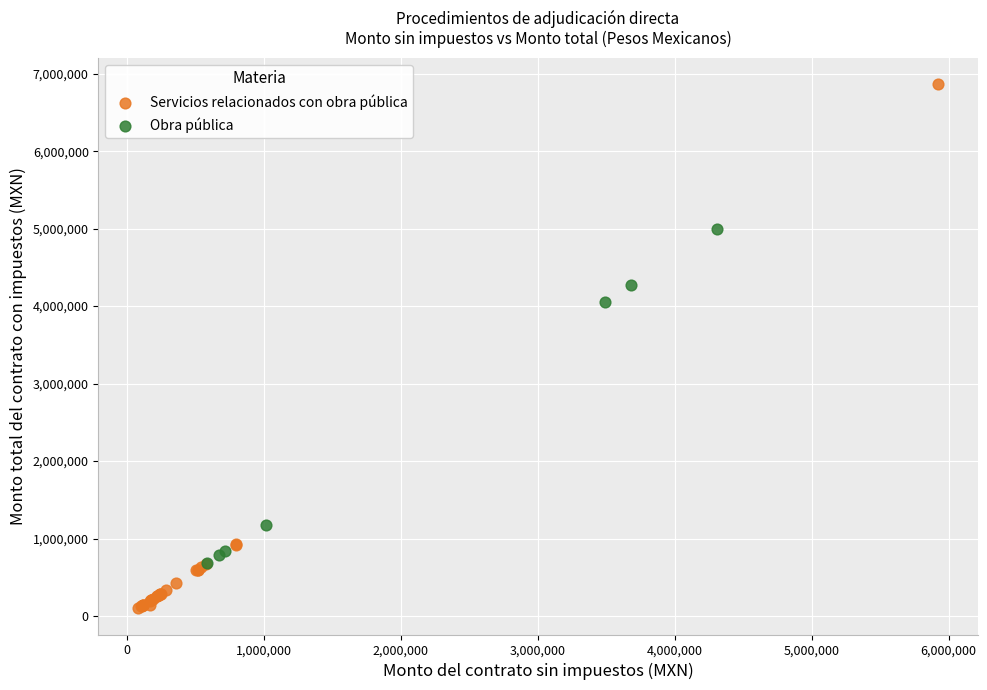

Which series contains the lowest Y value?

Servicios relacionados con obra pública